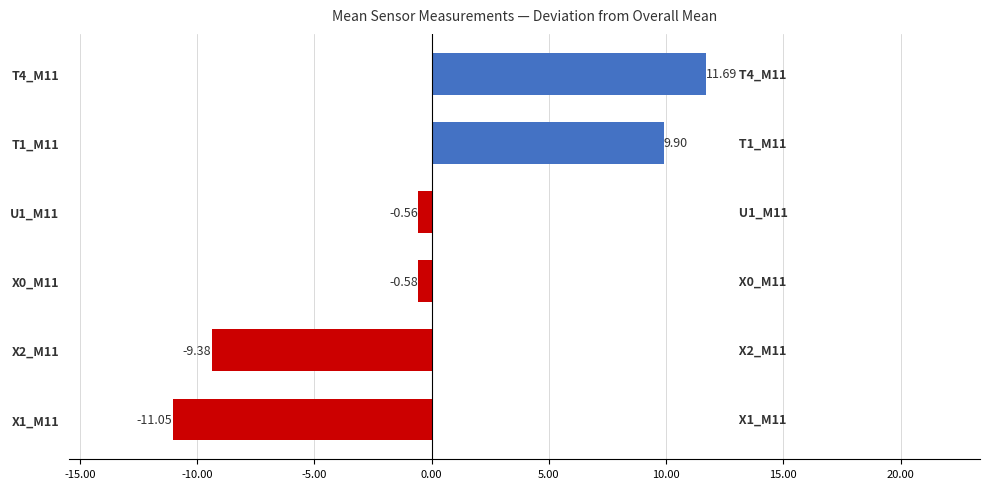

Rank the categories by value from lowest to highest.

X1_M11, X2_M11, X0_M11, U1_M11, T1_M11, T4_M11